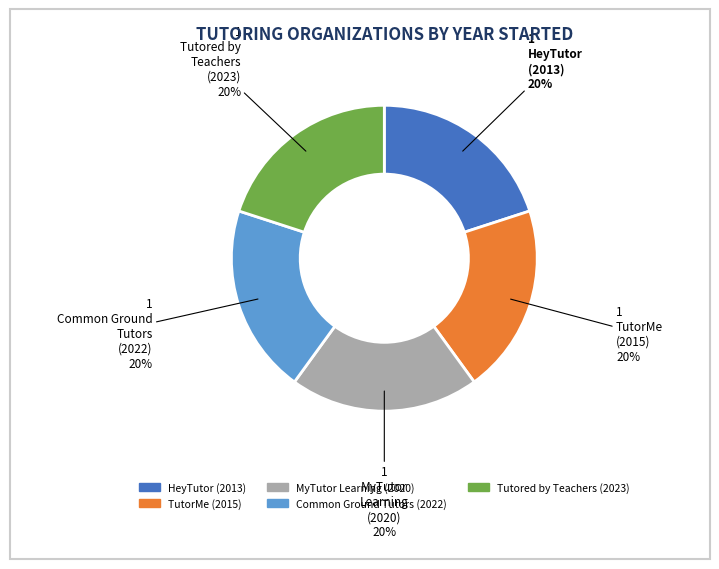

Is there any slice that represents more than half of the pie?

No